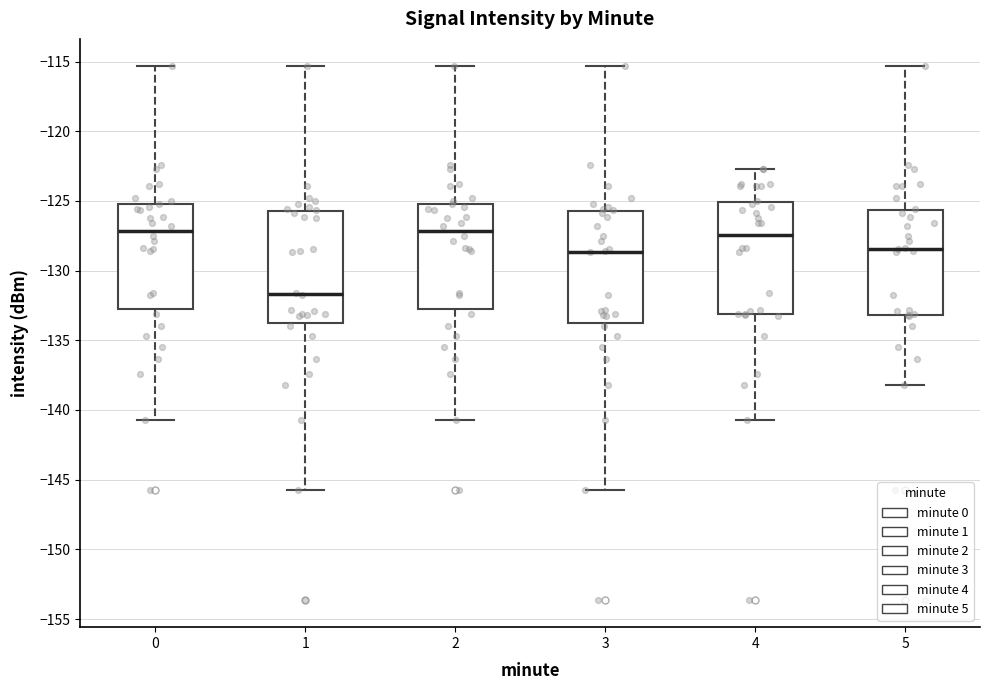

Reading left to right, read every box against the y-axis: the position of its median line, the range the box covers, and the ends of its whiskers. The values are not printed on the chart, so give them approximately, as read against the axis.

0: median -127.0, box -133.0 to -125.5, whiskers -140.5 to -115.5
1: median -131.5, box -134.0 to -125.5, whiskers -145.5 to -115.5
2: median -127.0, box -133.0 to -125.5, whiskers -140.5 to -115.5
3: median -128.5, box -134.0 to -125.5, whiskers -145.5 to -115.5
4: median -127.5, box -133.0 to -125.0, whiskers -140.5 to -122.5
5: median -128.5, box -133.0 to -125.5, whiskers -138.0 to -115.5